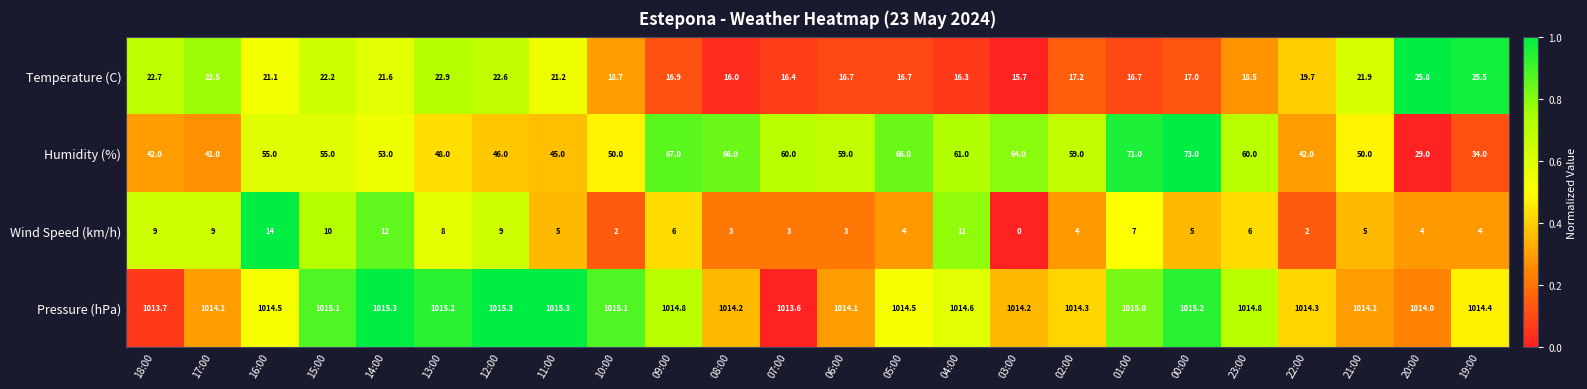

At which category is the sum across all series the highest?

00:00